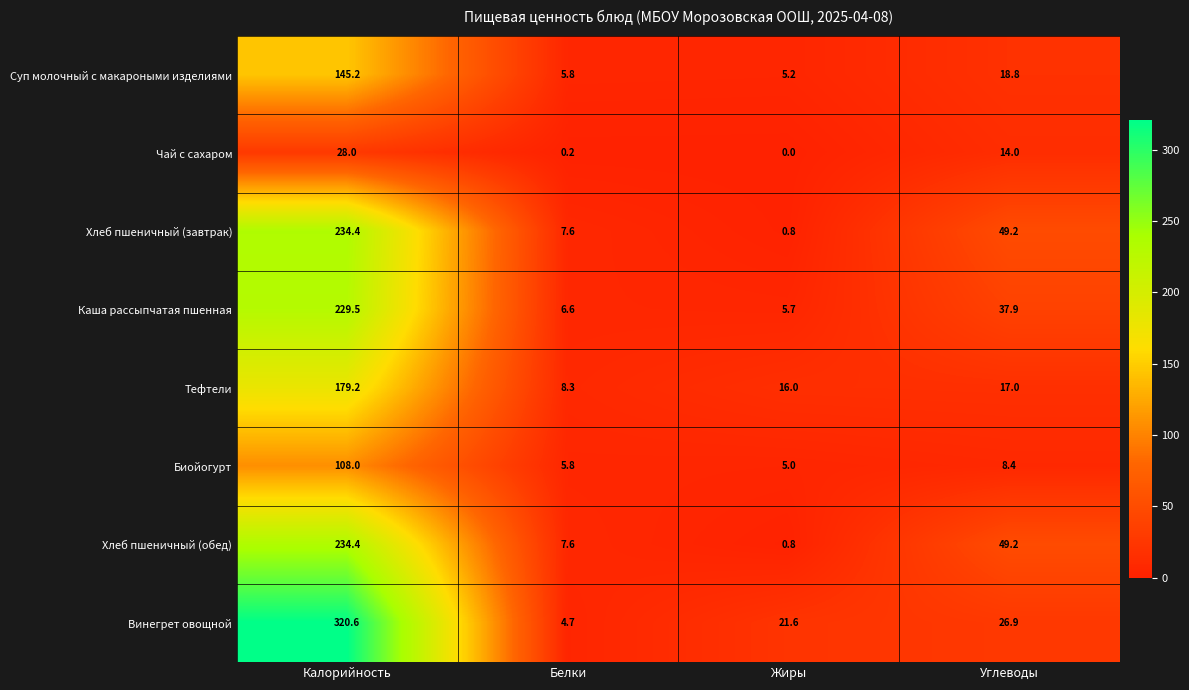

Which series has the widest spread of values?

Винегрет овощной